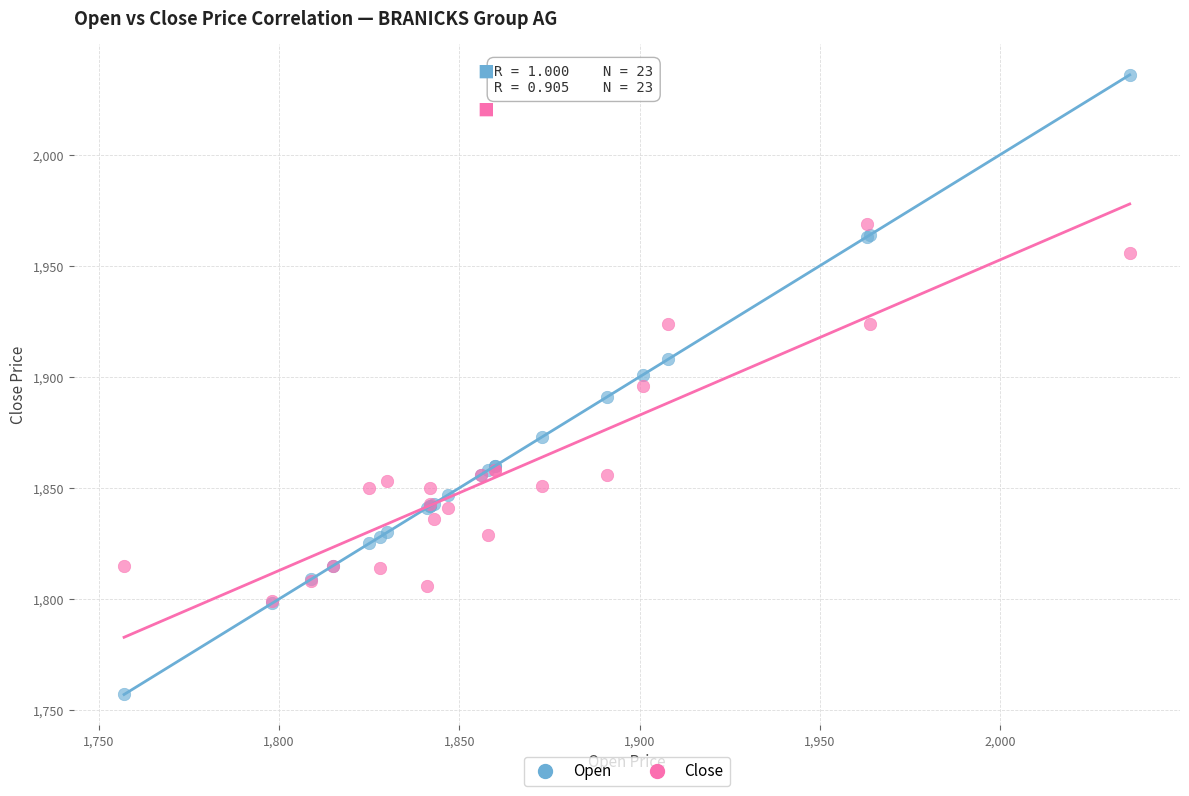

Which series reaches the minimum Y coordinate?

Open